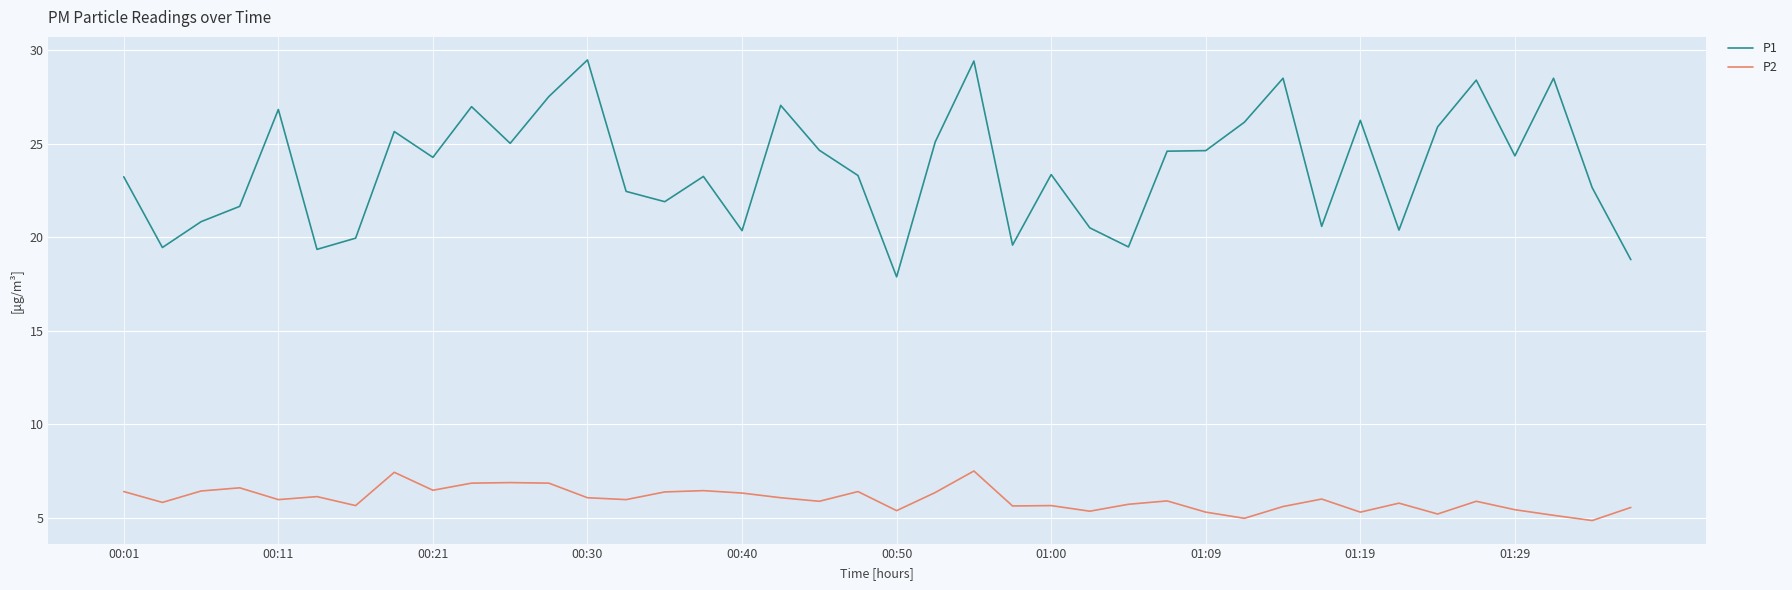

True or false: P1 and P2 intersect in this chart.

False